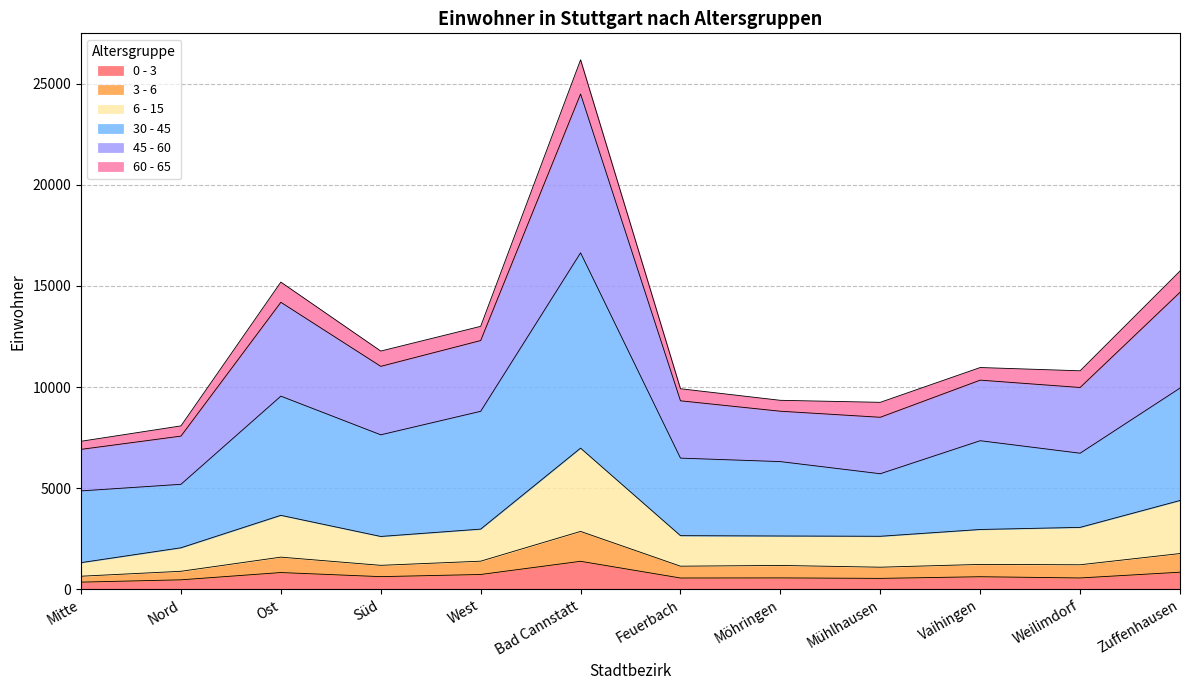

What is the label of the 1st point from the left?

Mitte